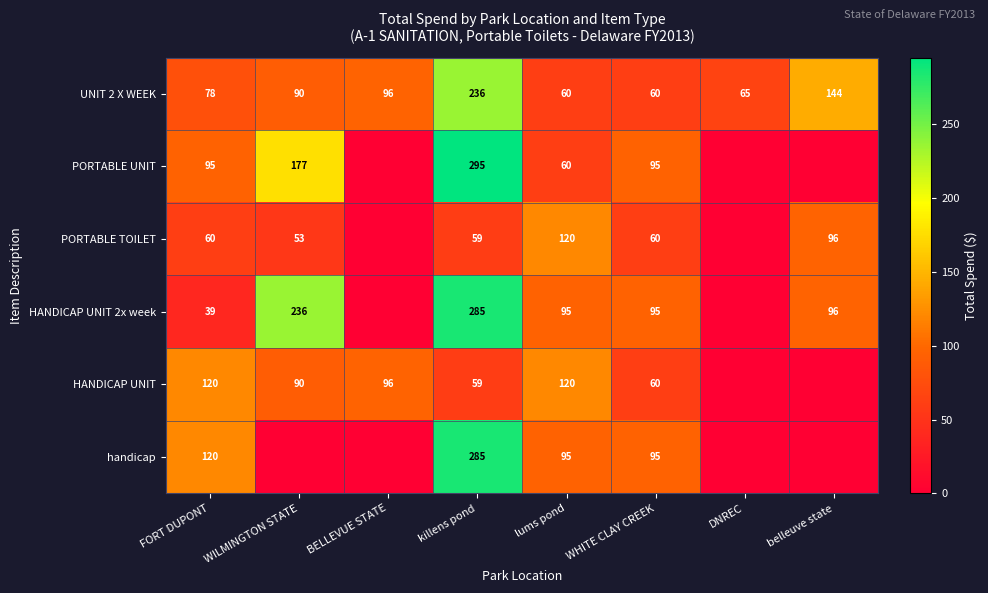

What is the difference between the highest and lowest values at FORT DUPONT?

81